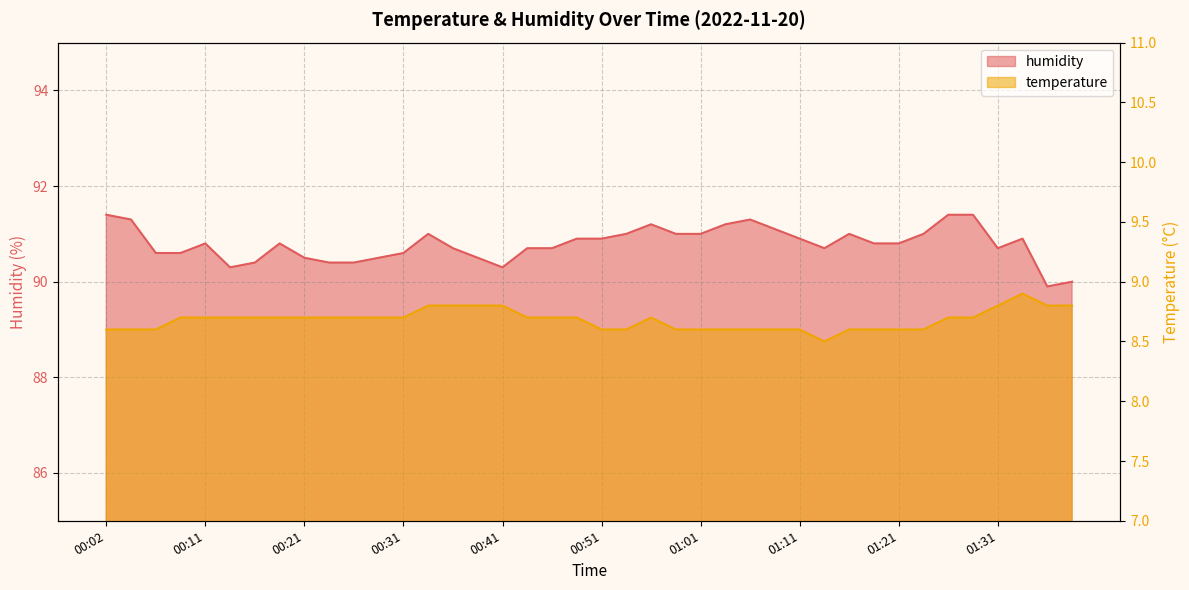

Between 01:21 and 00:41, which is larger?

00:41